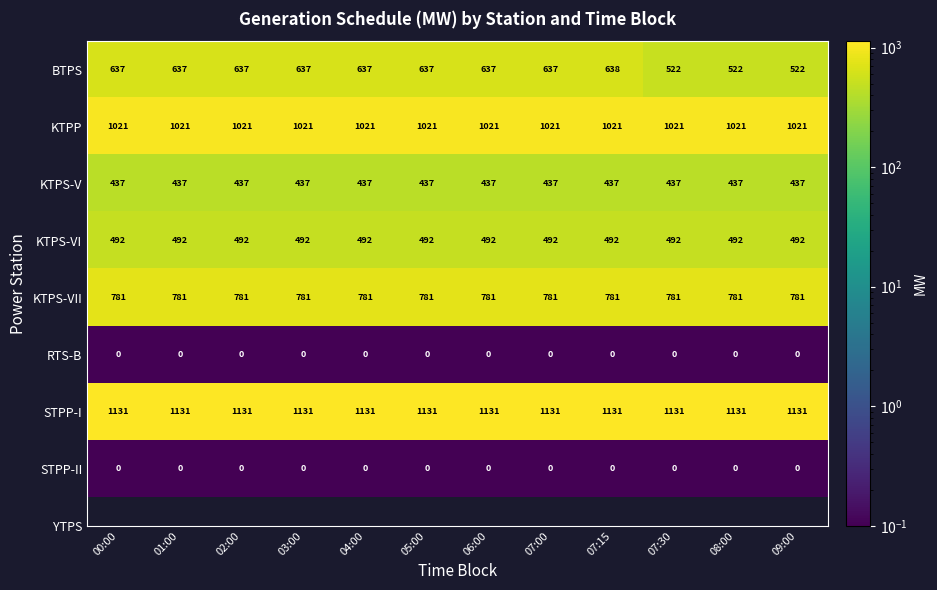

What is the total value across all series at 08:00?

4384